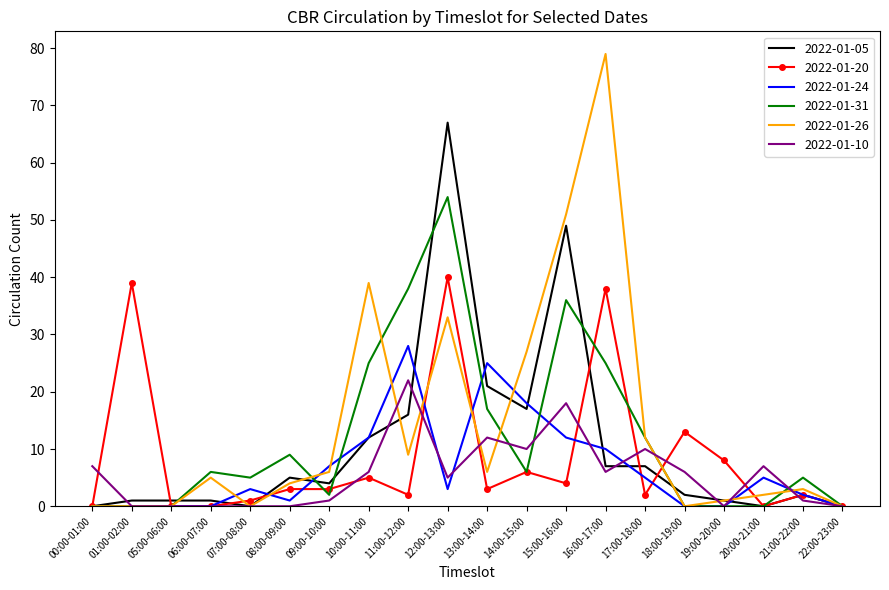

At which label does 2022-01-26 reach its peak?

16:00-17:00